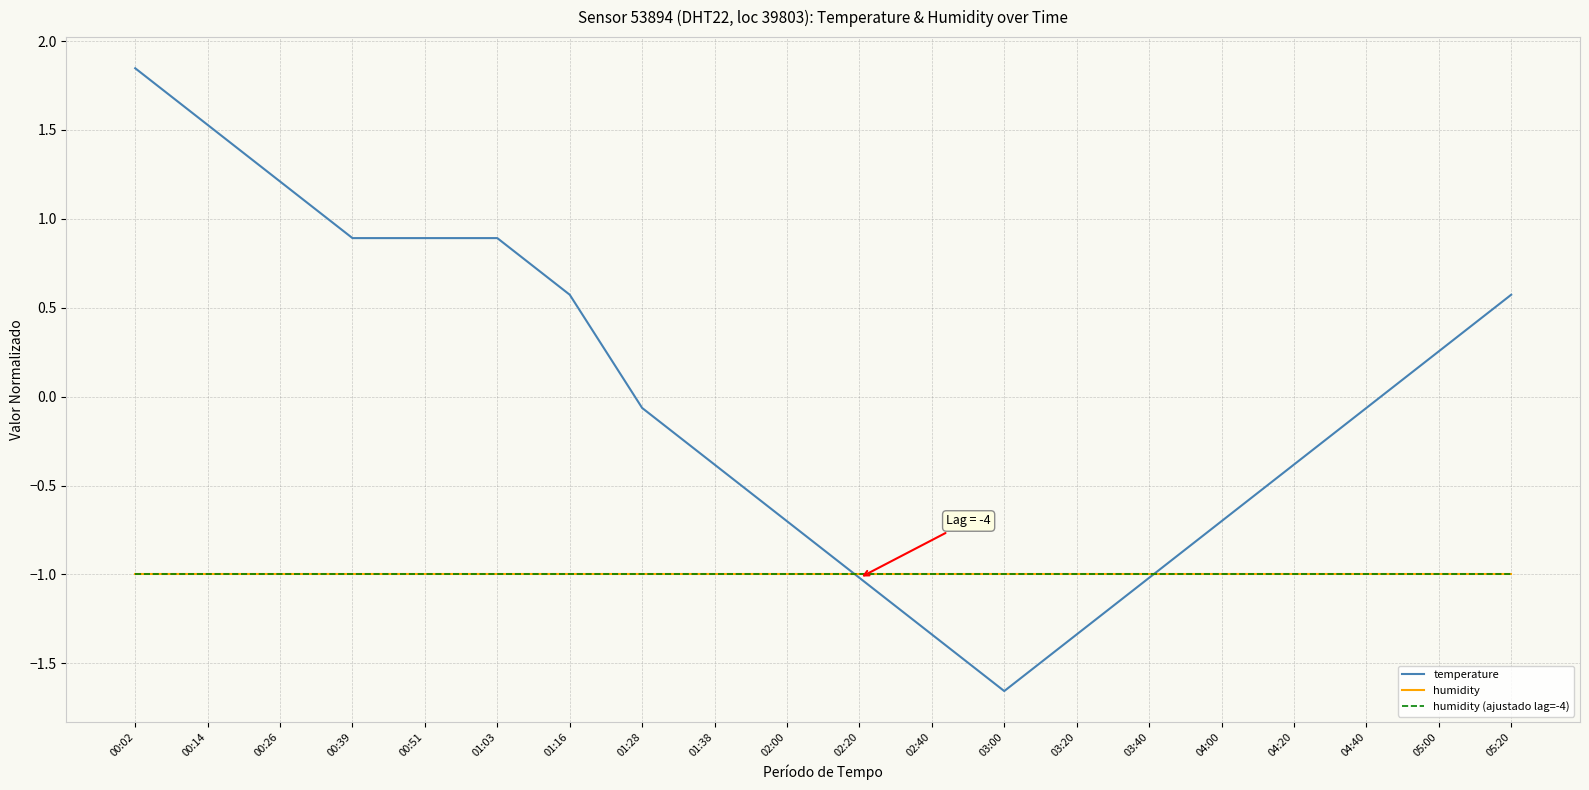

Does the chart have visible grid lines?

Yes